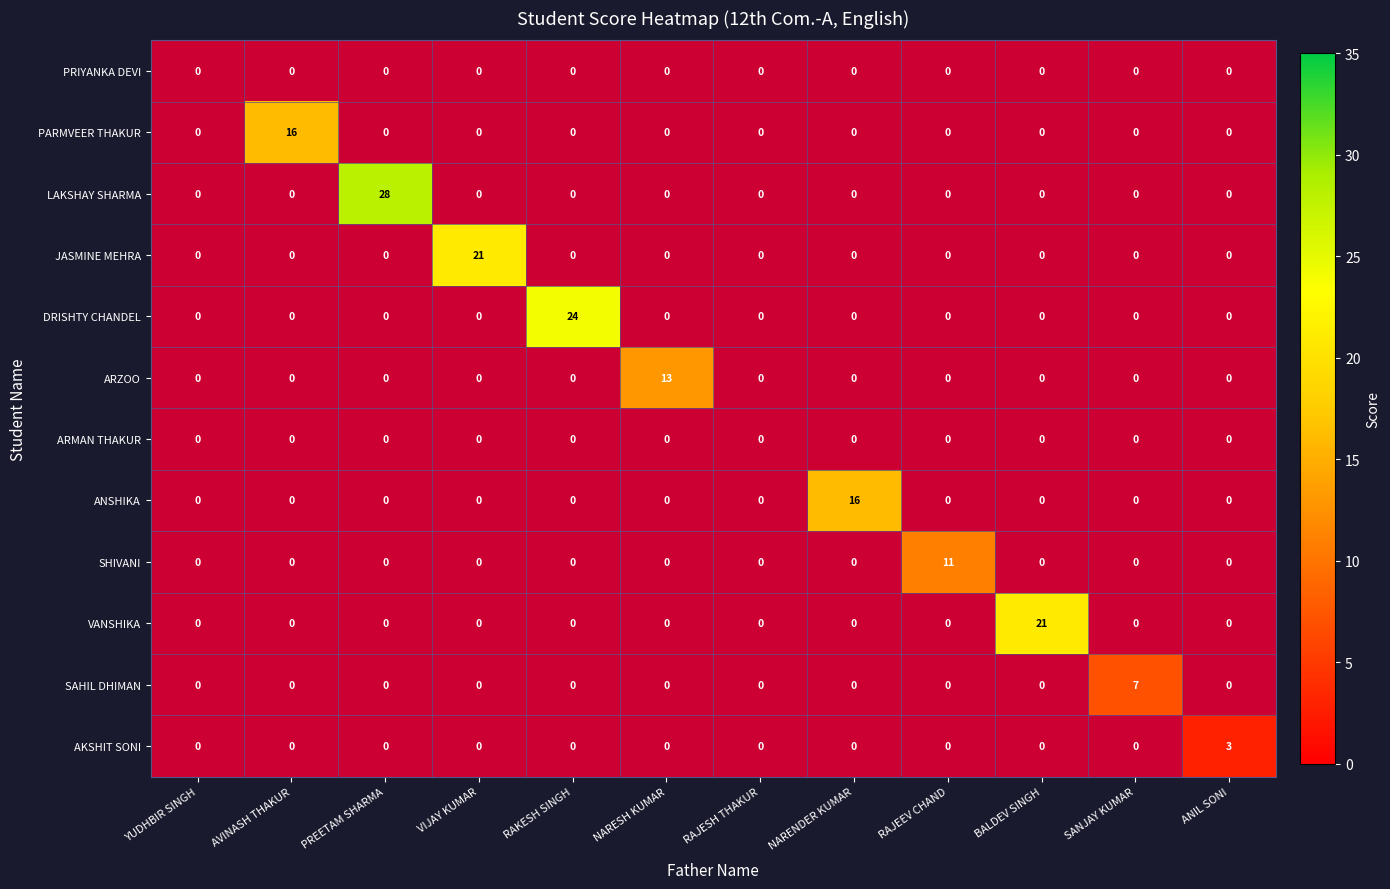

Rank the categories by ARMAN THAKUR value from highest to lowest.

YUDHBIR SINGH, AVINASH THAKUR, PREETAM SHARMA, VIJAY KUMAR, RAKESH SINGH, NARESH KUMAR, RAJESH THAKUR, NARENDER KUMAR, RAJEEV CHAND, BALDEV SINGH, SANJAY KUMAR, ANIL SONI